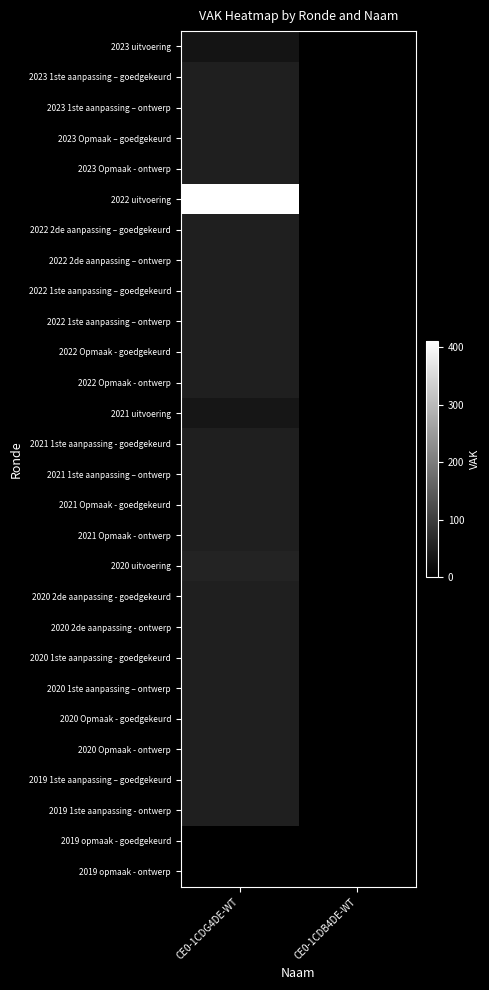

Count the number of categories in the chart.

2